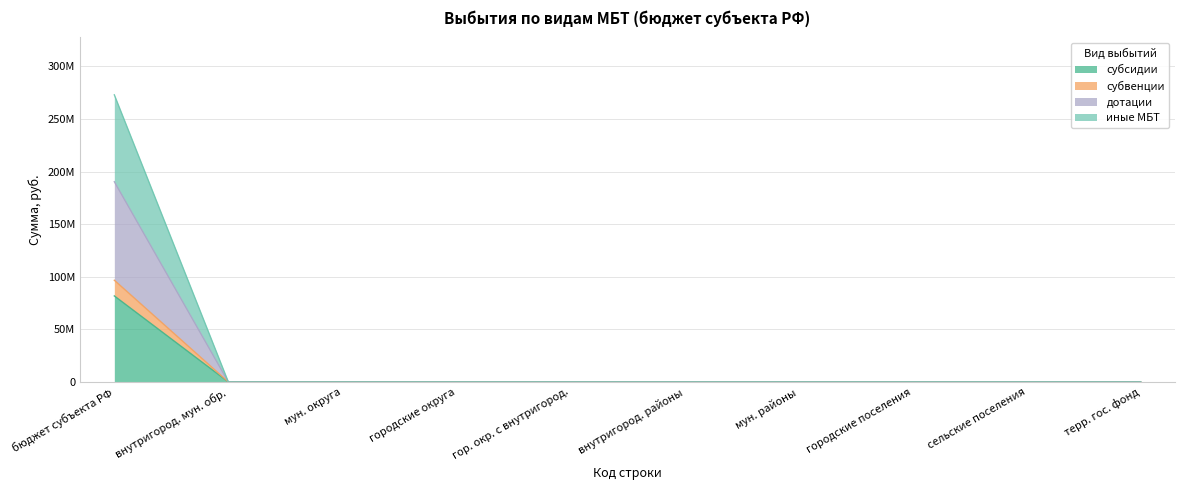

What are all the series names shown in the legend?

субсидии, субвенции, дотации, иные МБТ